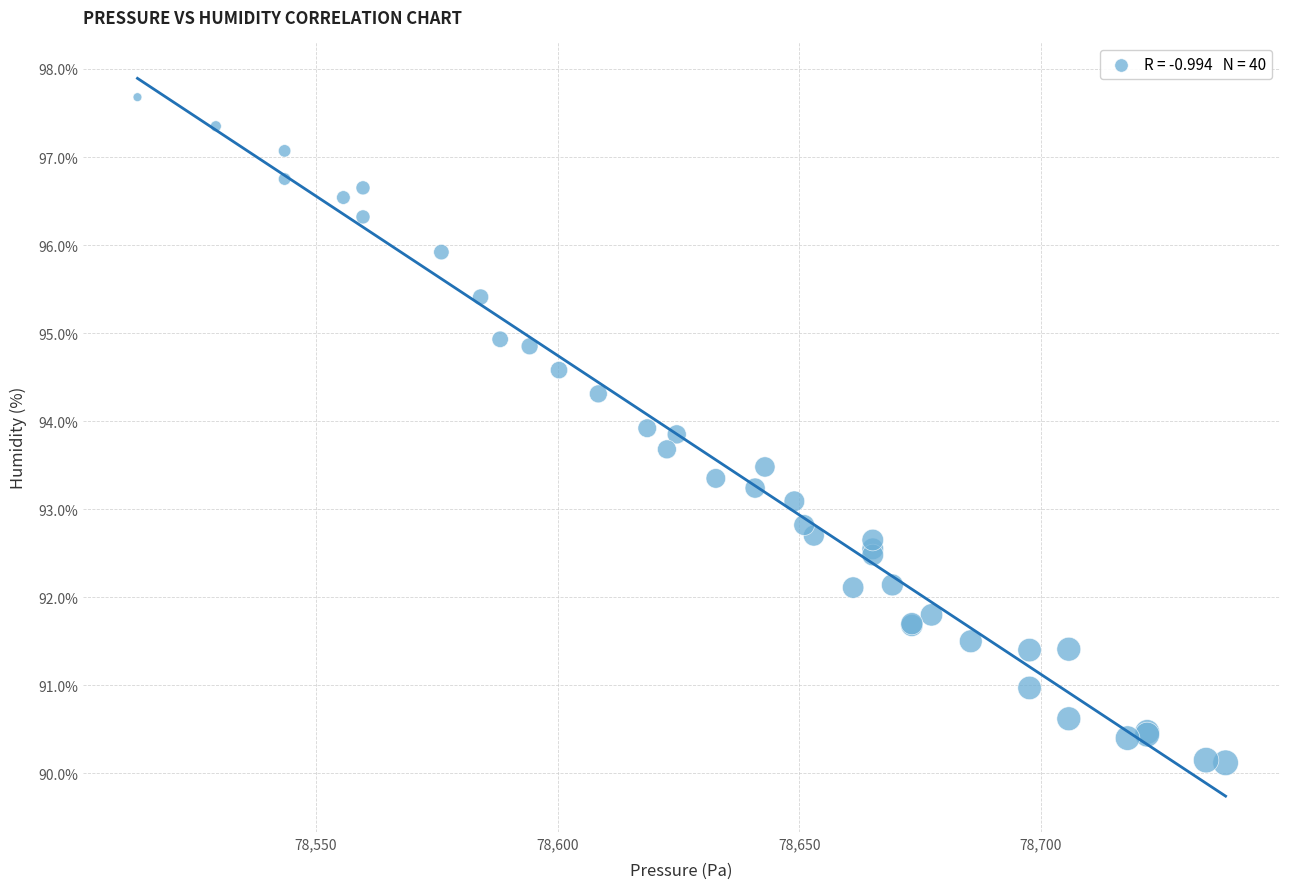

What Y value in the scatter plot is closest to 93?

93.1